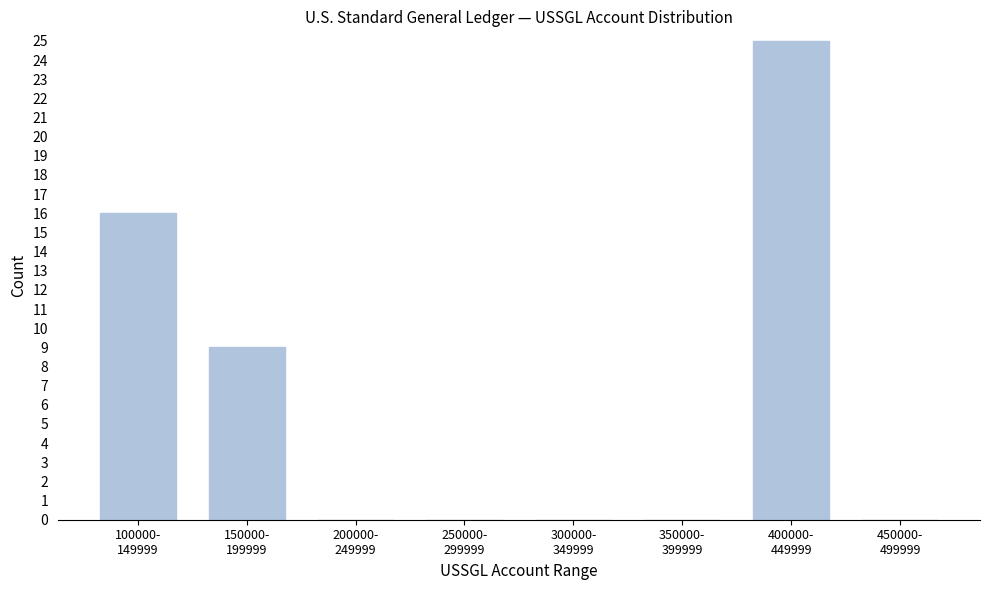

What is the sum of all values?

50